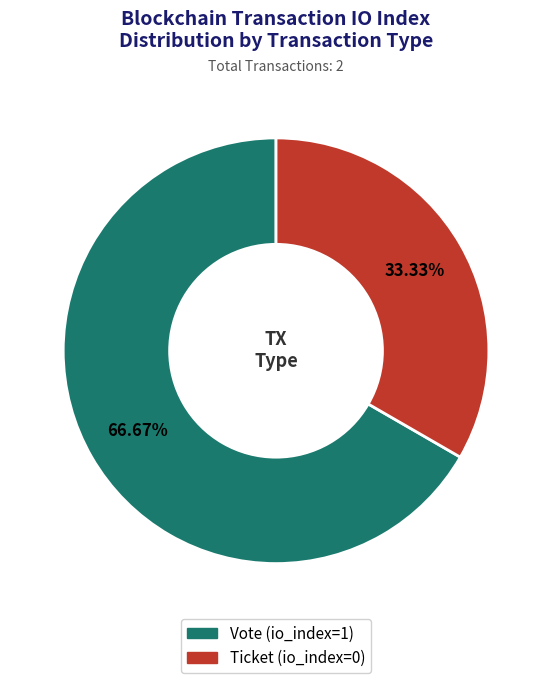

How many slices are in this pie chart?

2